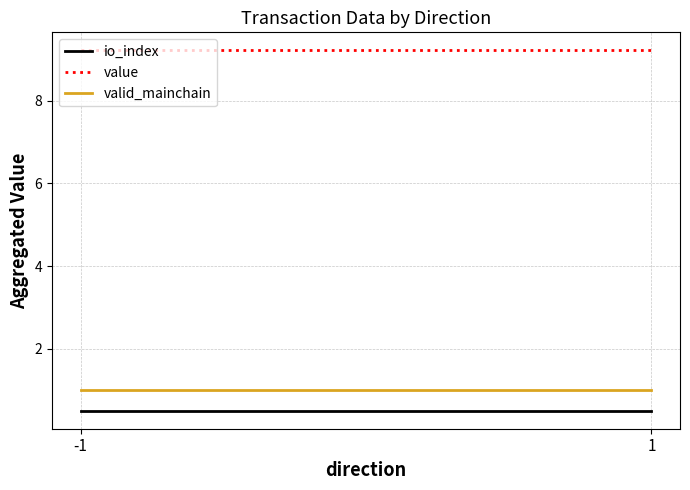

What is the sum of the io_index values at -1 and 1?

1.0